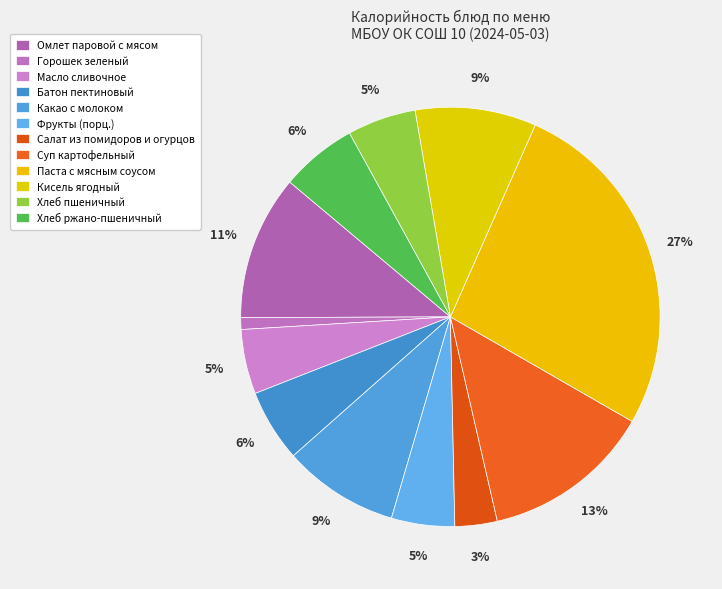

Is the sum of Батон пектиновый and Хлеб ржано-пшеничный greater than half?

No